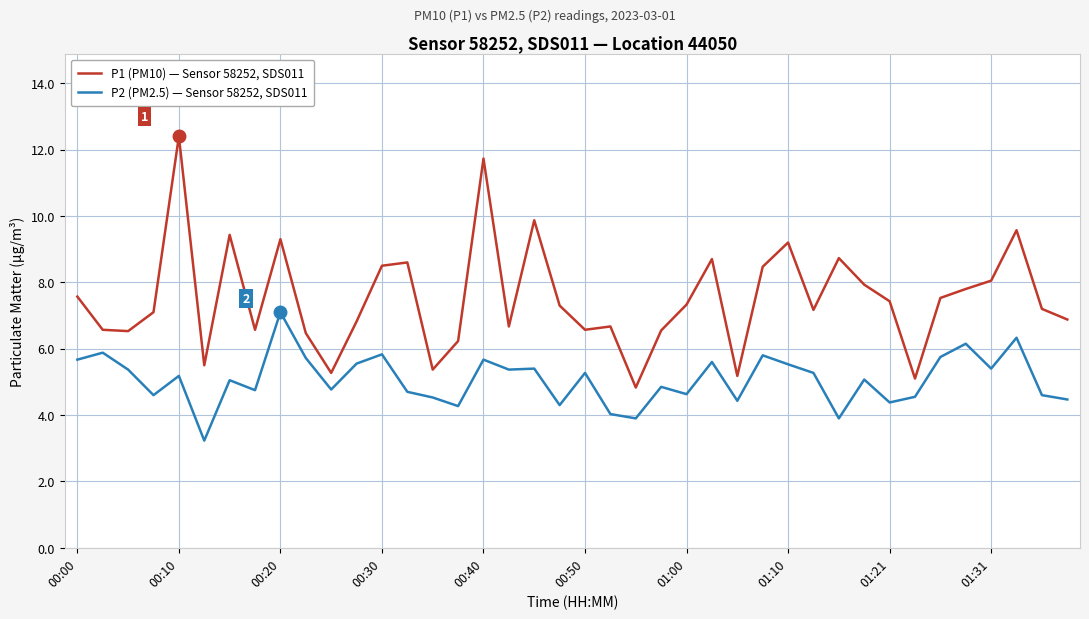

What is the greatest value displayed?

12.4